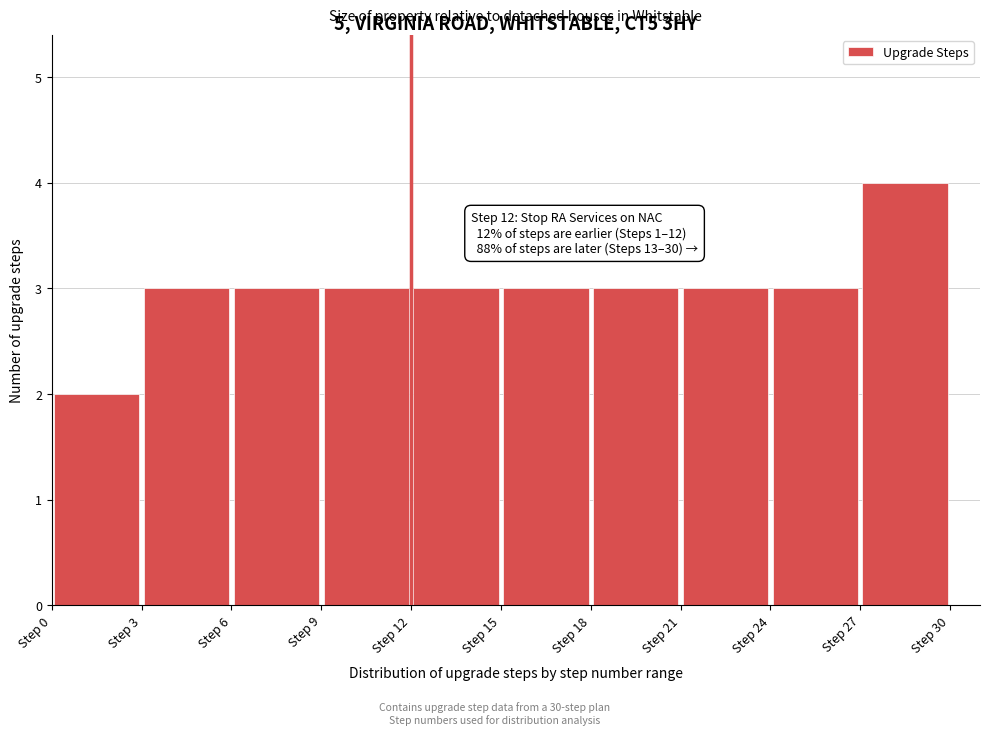

Which range on the x-axis has the tallest bar?

27 to 30